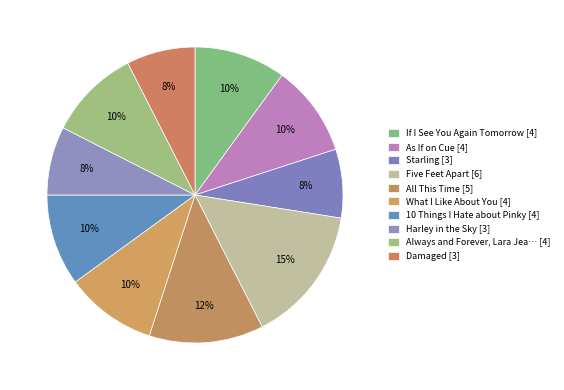

Which category has the smallest portion of the pie?

Starling